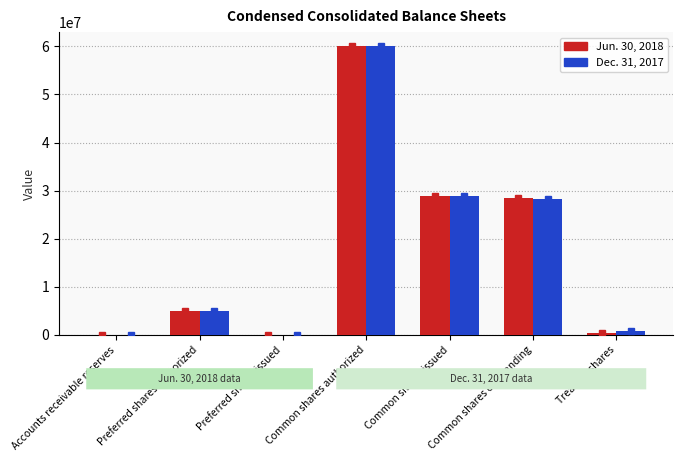

At which category does the chart reach its peak across all series?

Common shares authorized